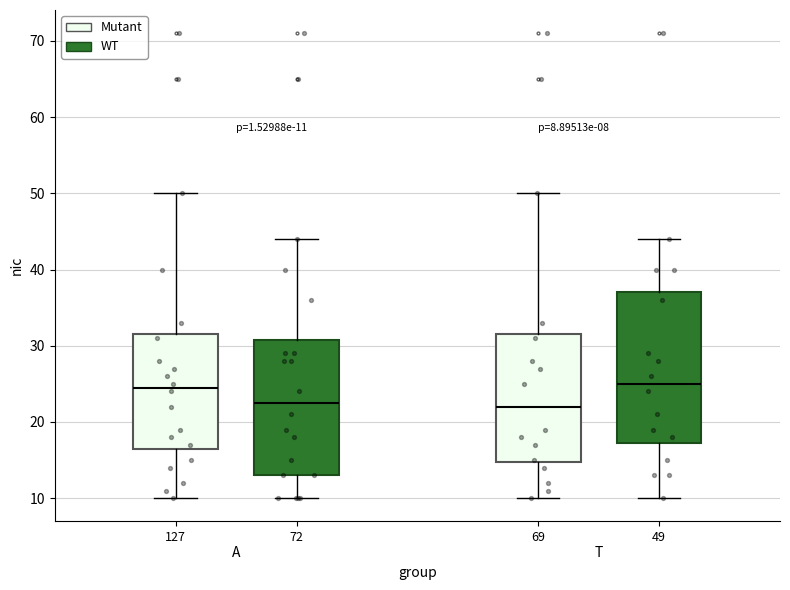

Which box is the tallest, from its lower edge to its upper edge?

49